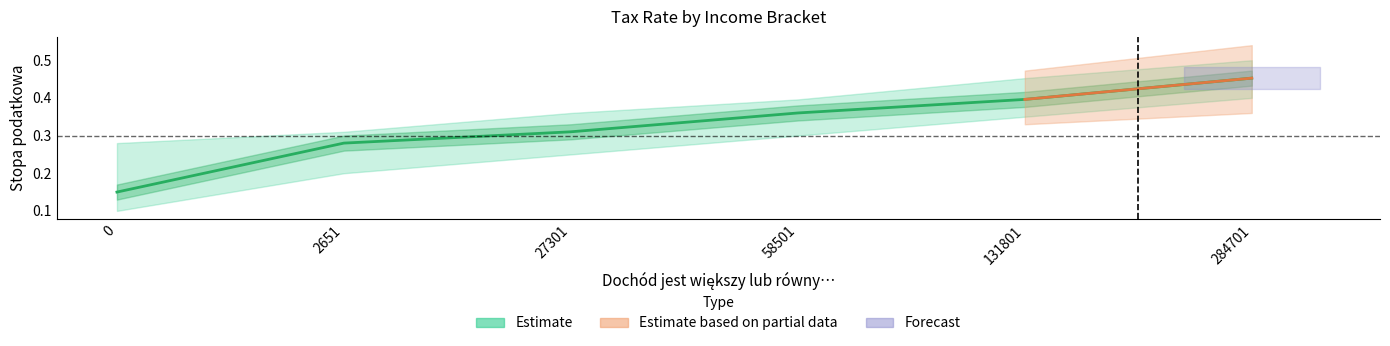

Reading left to right, transcribe all the data shown in this chart.

0=0.1	2651=0.3	27301=0.3	58501=0.4	131801=0.4	284701=0.5